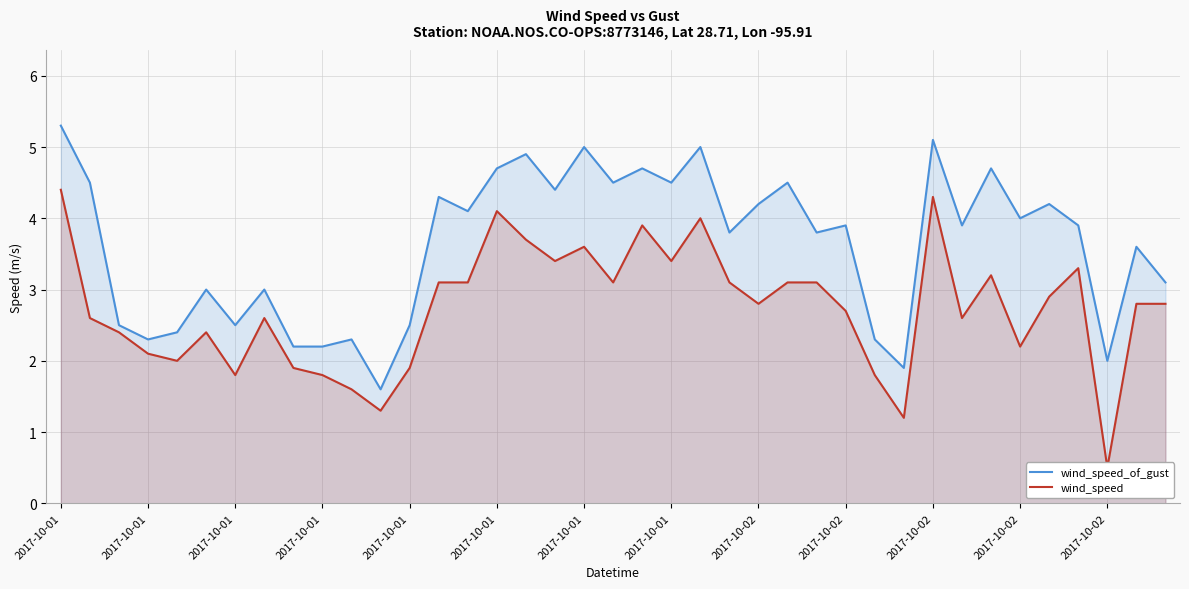

True or false: wind_speed_of_gust and wind_speed cross at least once.

False